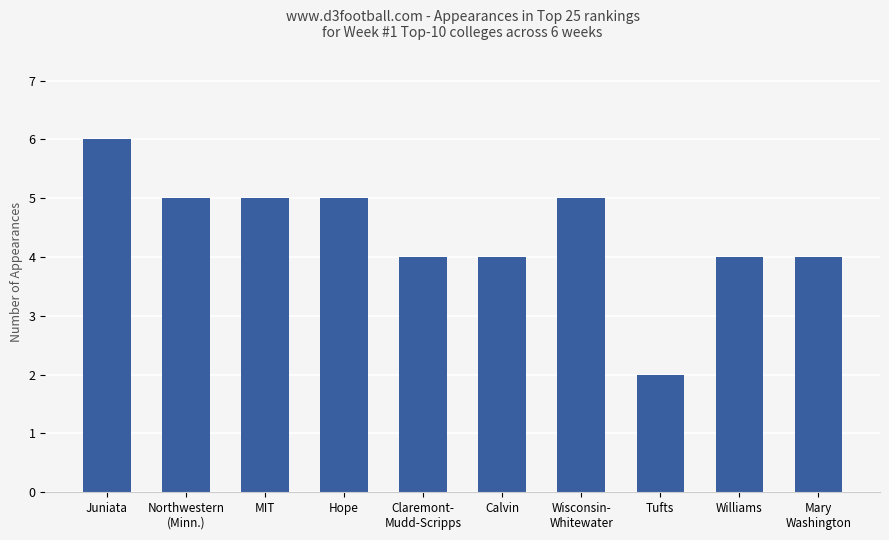

How many bars are there in total?

10